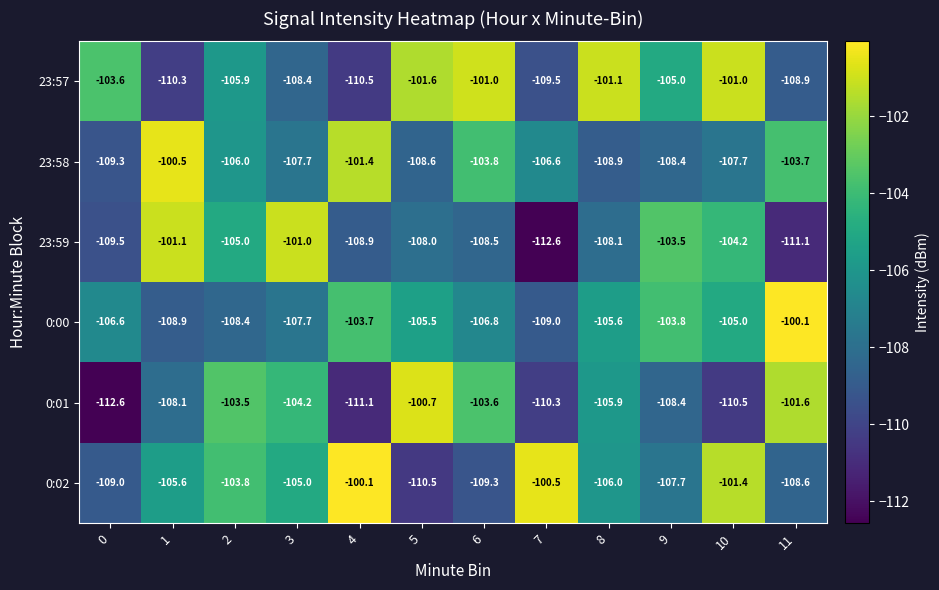

True or false: 23:58 has a value of -108.6 at 5.

True